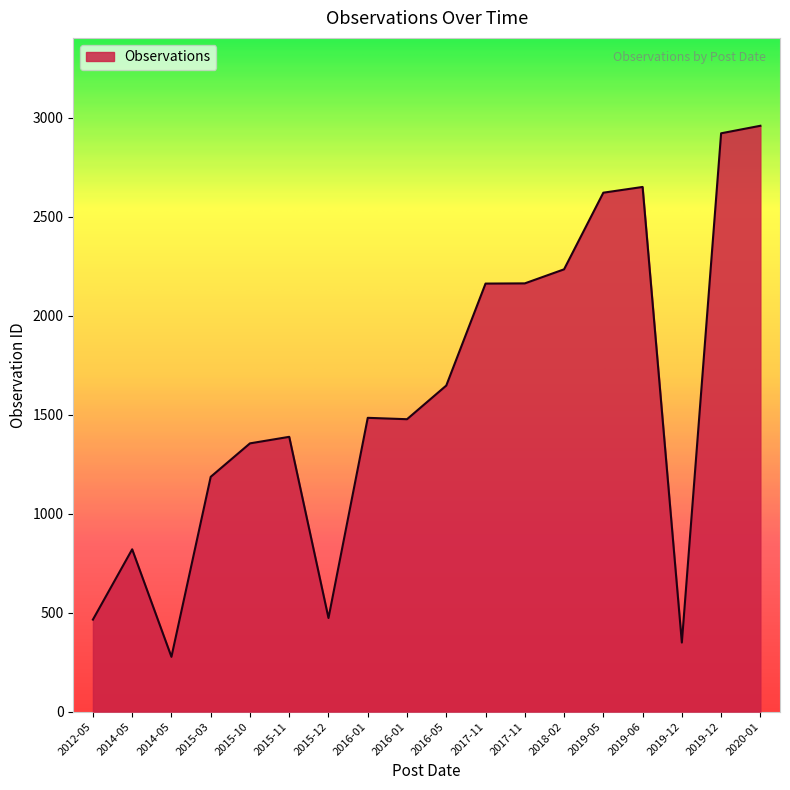

What is the difference between the maximum and second lowest values?

2610